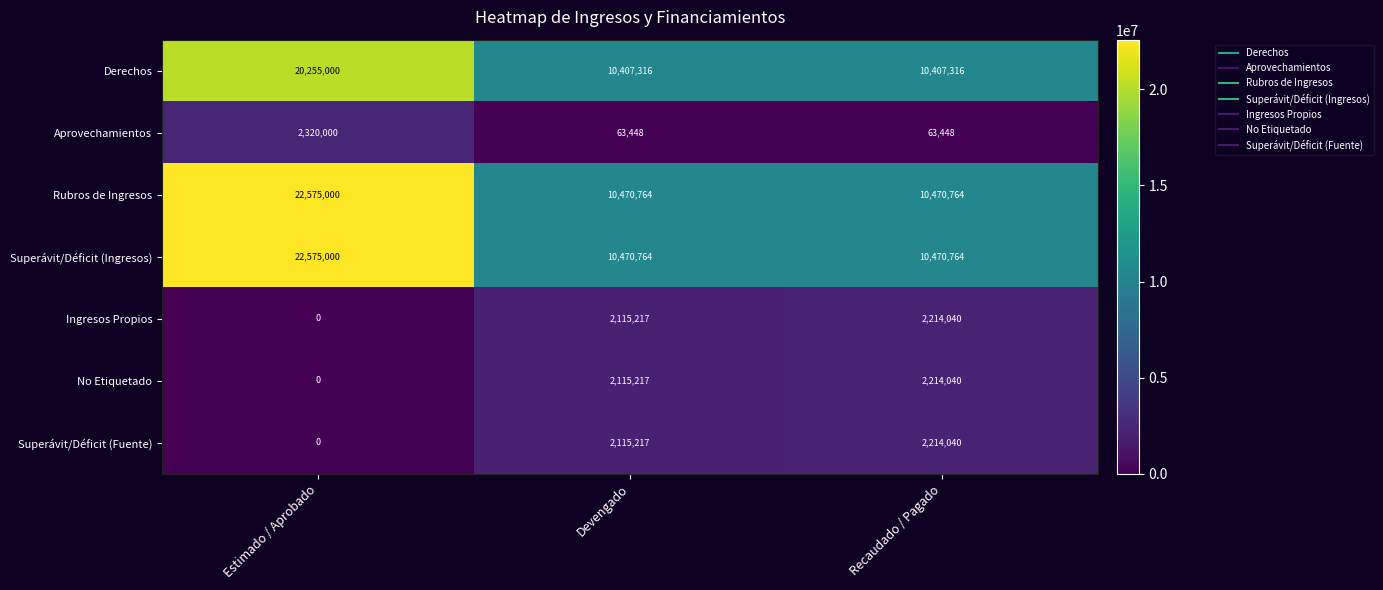

Reading left to right, extract all data points from this chart.

Derechos: Estimado / Aprobado=20255000	Devengado=10407316	Recaudado / Pagado=10407316
Aprovechamientos: Estimado / Aprobado=2320000	Devengado=63448	Recaudado / Pagado=63448
Rubros de Ingresos: Estimado / Aprobado=22575000	Devengado=10470764	Recaudado / Pagado=10470764
Superávit/Déficit (Ingresos): Estimado / Aprobado=22575000	Devengado=10470764	Recaudado / Pagado=10470764
Ingresos Propios: Estimado / Aprobado=0	Devengado=2115217	Recaudado / Pagado=2214040
No Etiquetado: Estimado / Aprobado=0	Devengado=2115217	Recaudado / Pagado=2214040
Superávit/Déficit (Fuente): Estimado / Aprobado=0	Devengado=2115217	Recaudado / Pagado=2214040